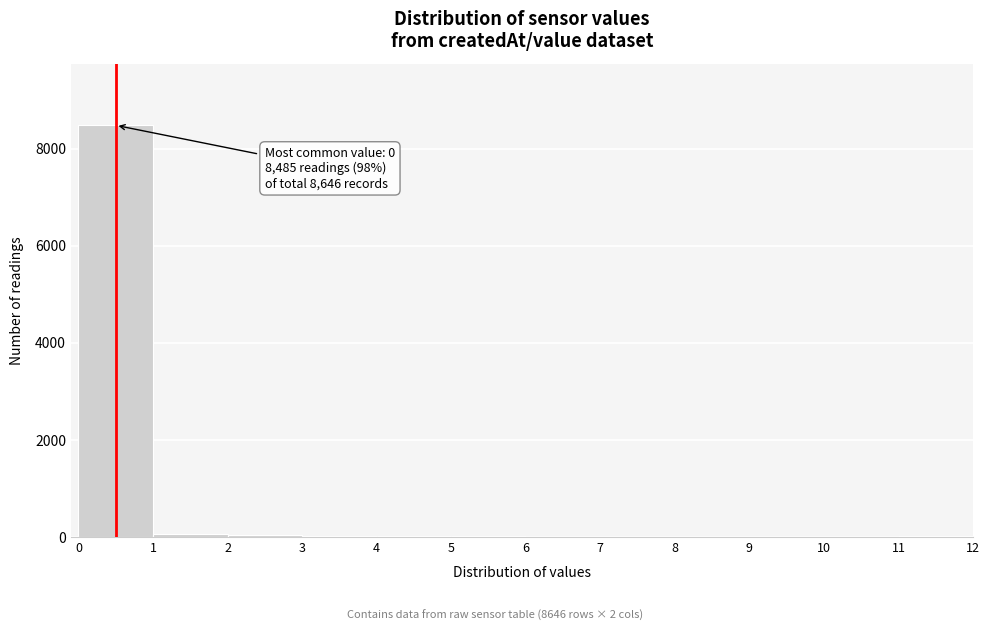

Over which range of the x-axis is the bar tallest?

0 to 1